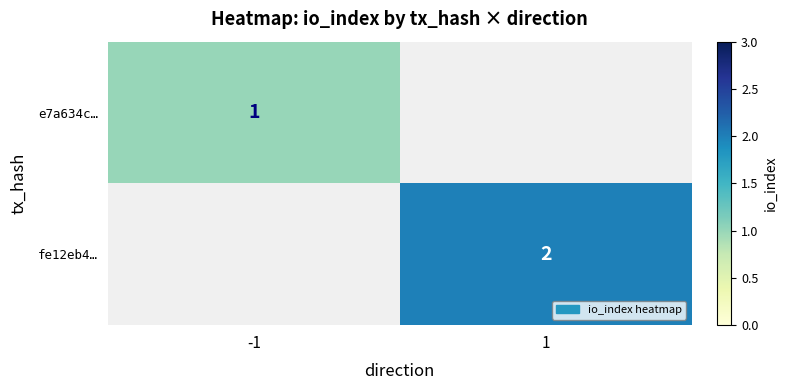

Which category has the highest value across all series?

1